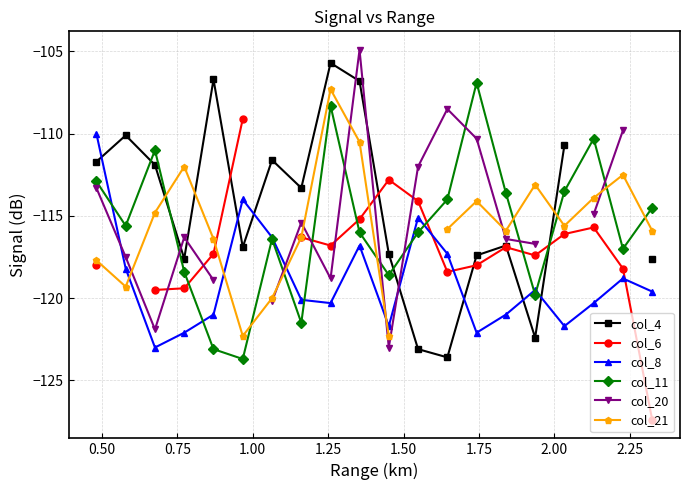

What is the highest value of the col_11 series?

-106.9